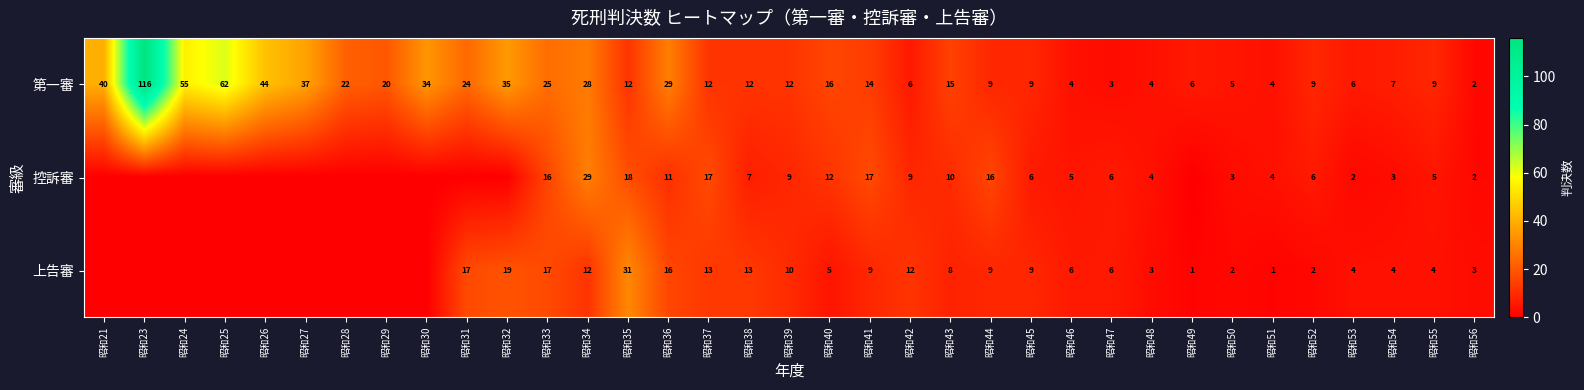

At 昭和42, list the series in order from smallest to largest.

第一審, 控訴審, 上告審